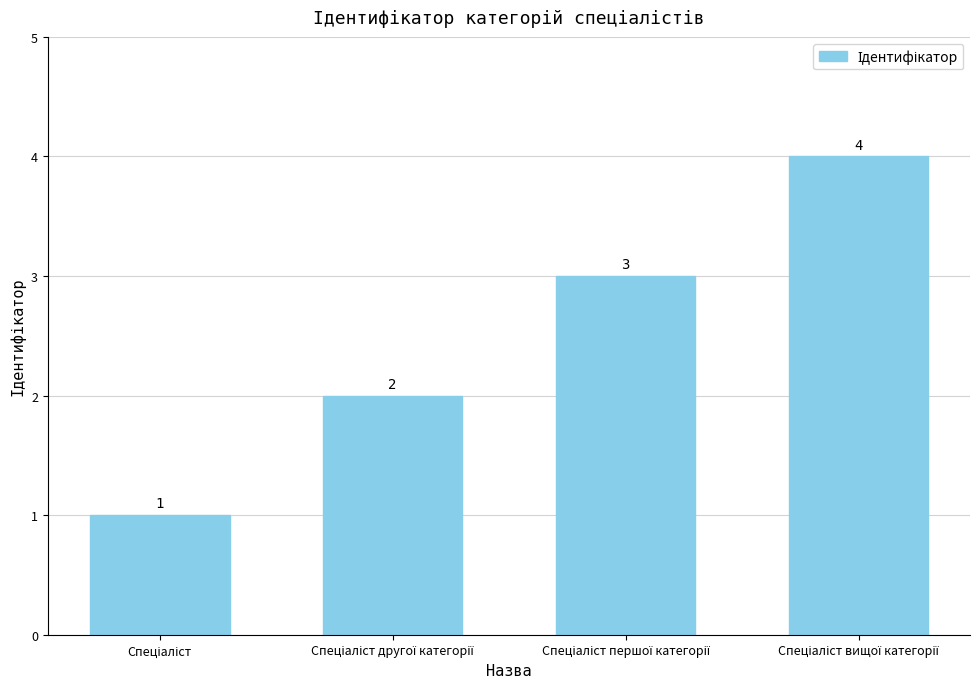

What is the maximum value shown in the chart?

4